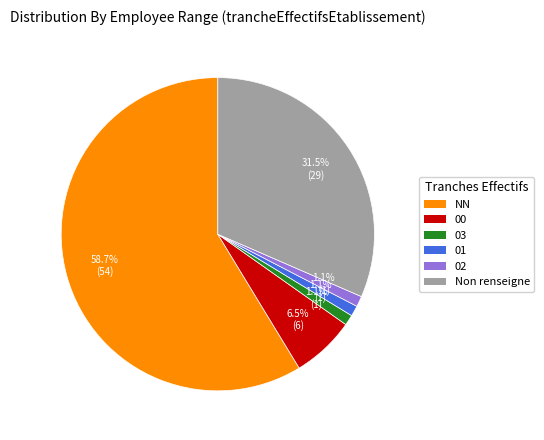

Combined, what portion of the pie is 01 and 03?

2.2%